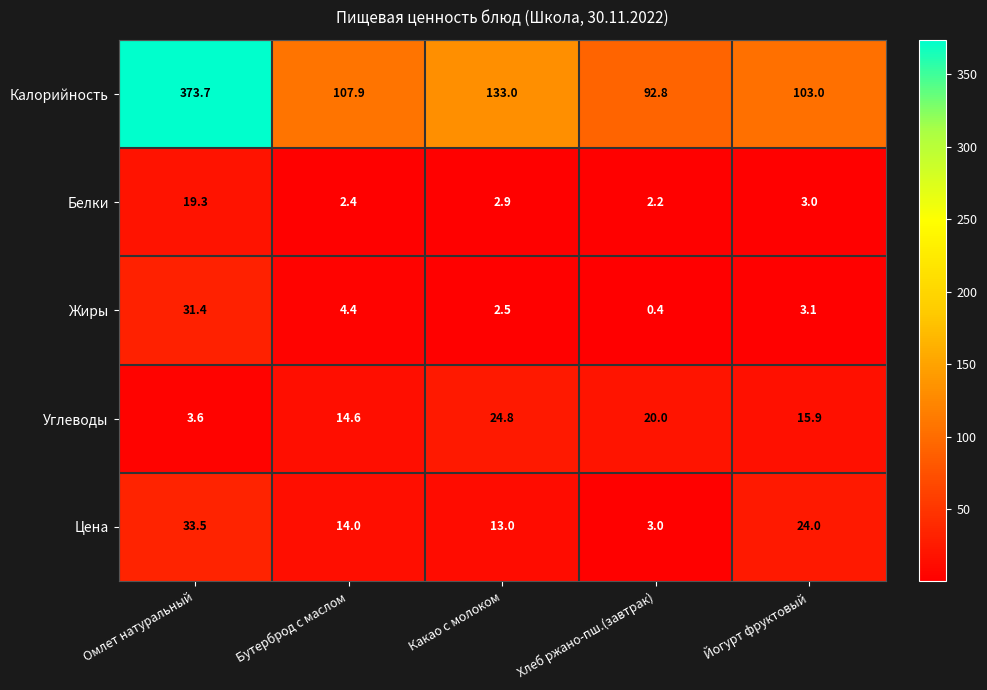

At which category is the sum across all series the highest?

Омлет натуральный